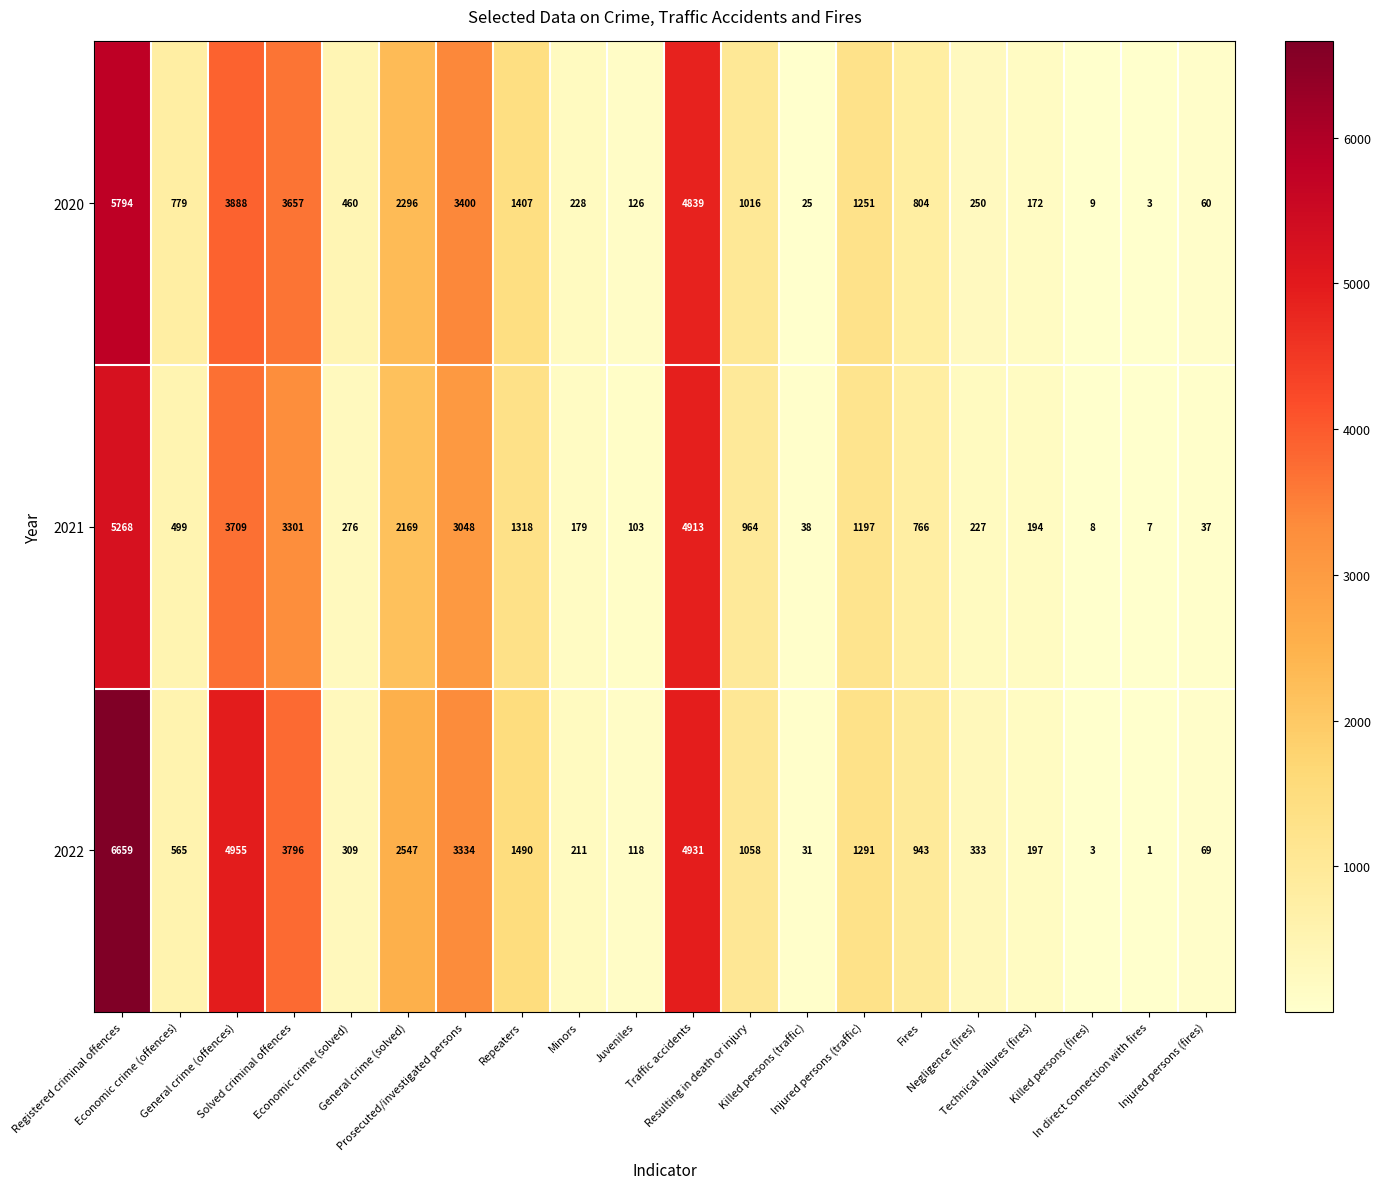

What is the greatest value displayed?

6659